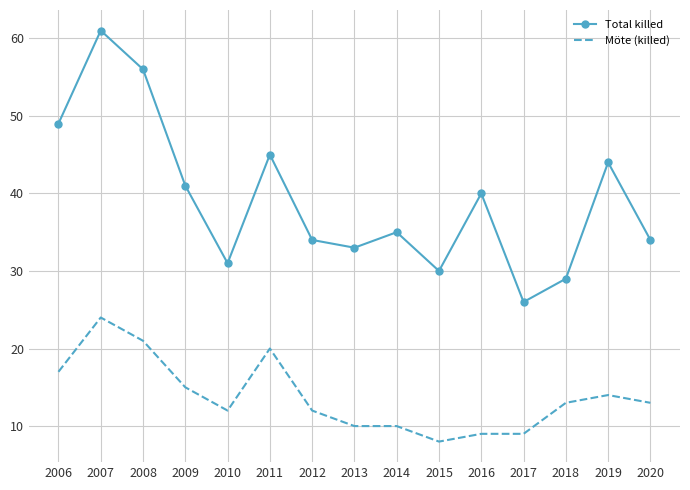

Which series changed the most between 2015 and 2019?

Total killed